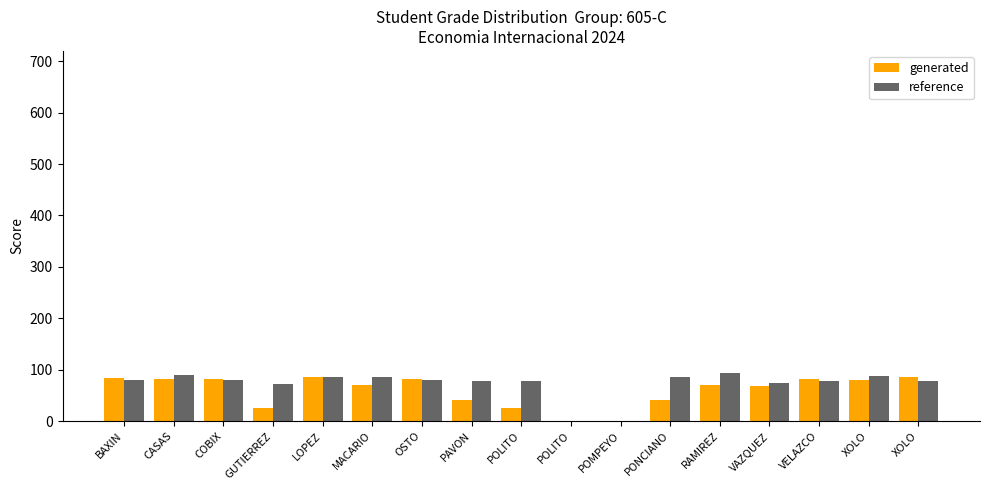

Is it true that generated equals 125.9 at XOLO?

False